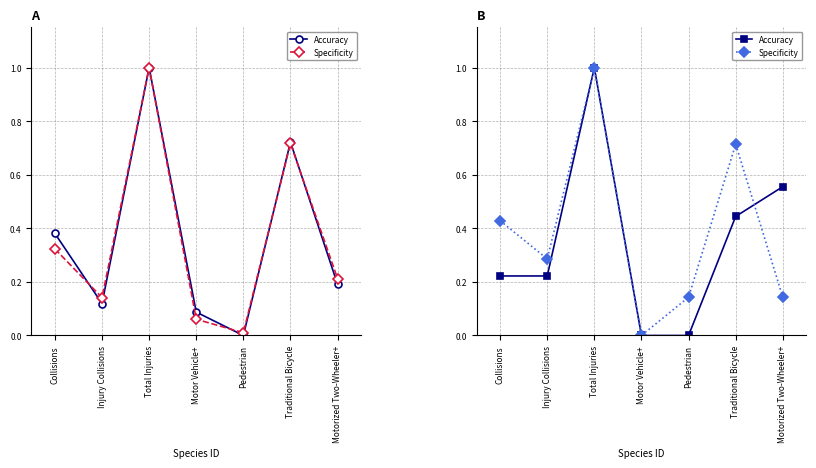

How many Accuracy values are between 0 and 1?

7